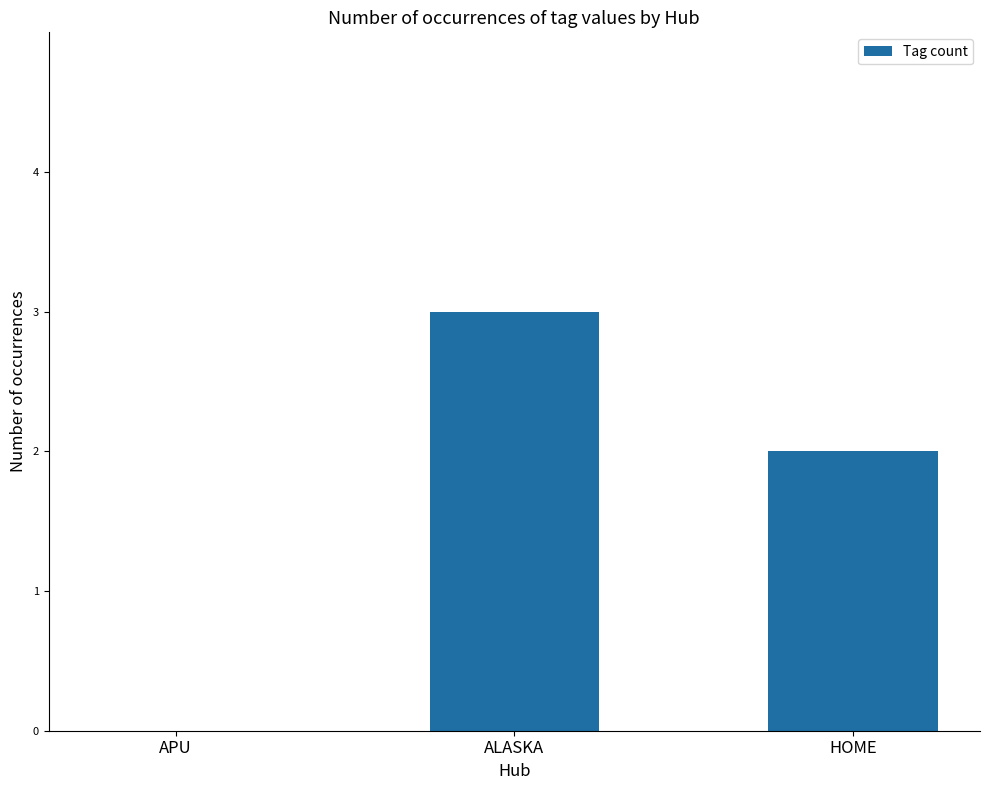

Between HOME and ALASKA, which is larger?

ALASKA